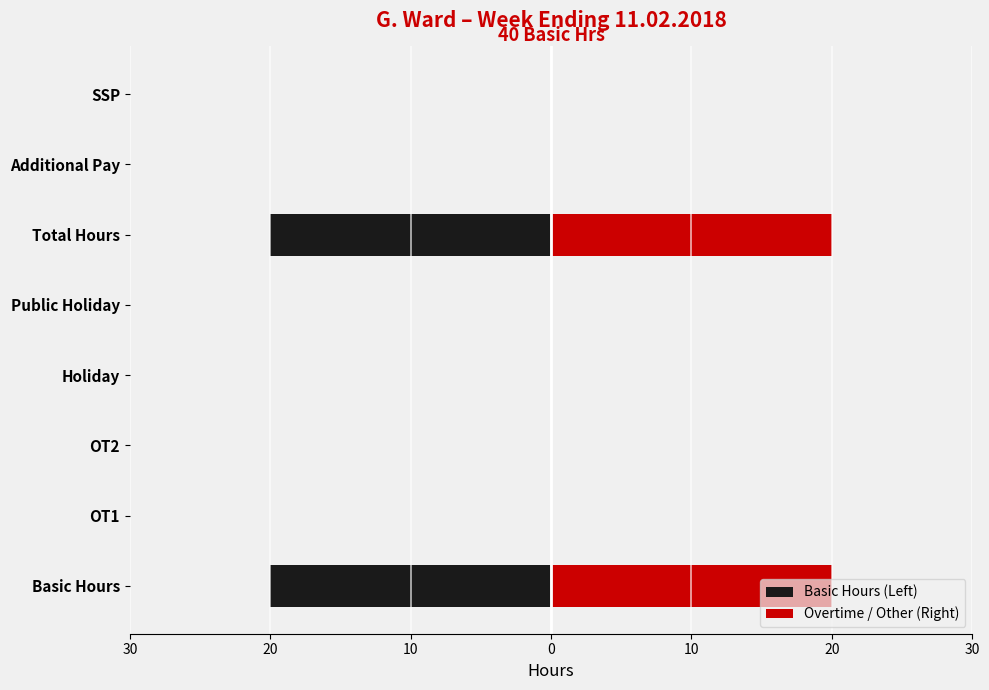

Is the value of Overtime / Other (Right) at SSP greater than the value of Basic Hours (Left) at Holiday?

No